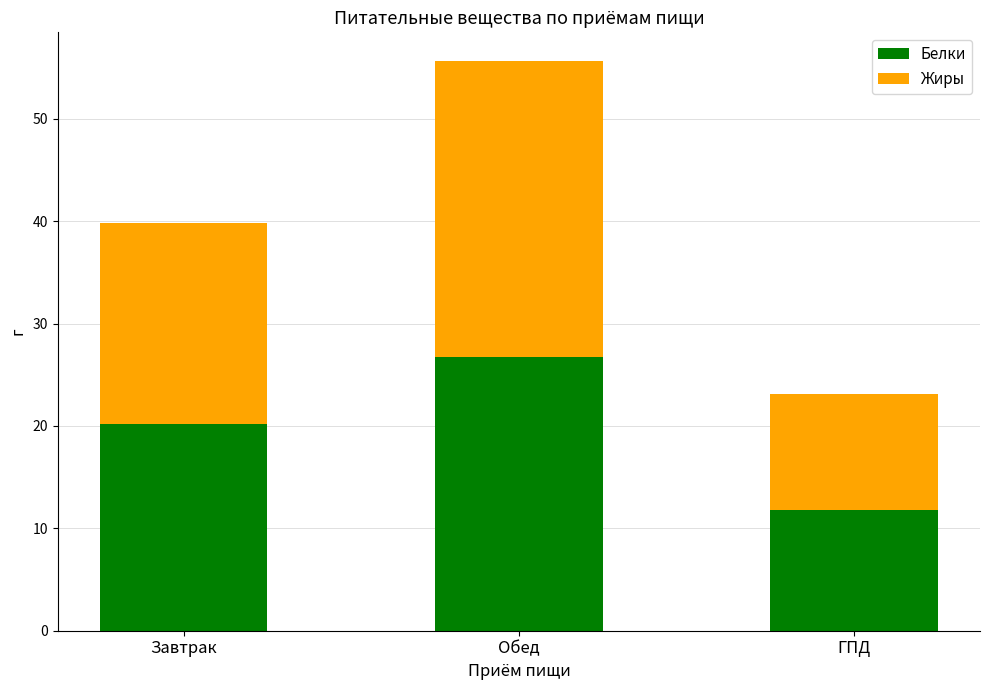

At which label does Белки reach its minimum?

ГПД